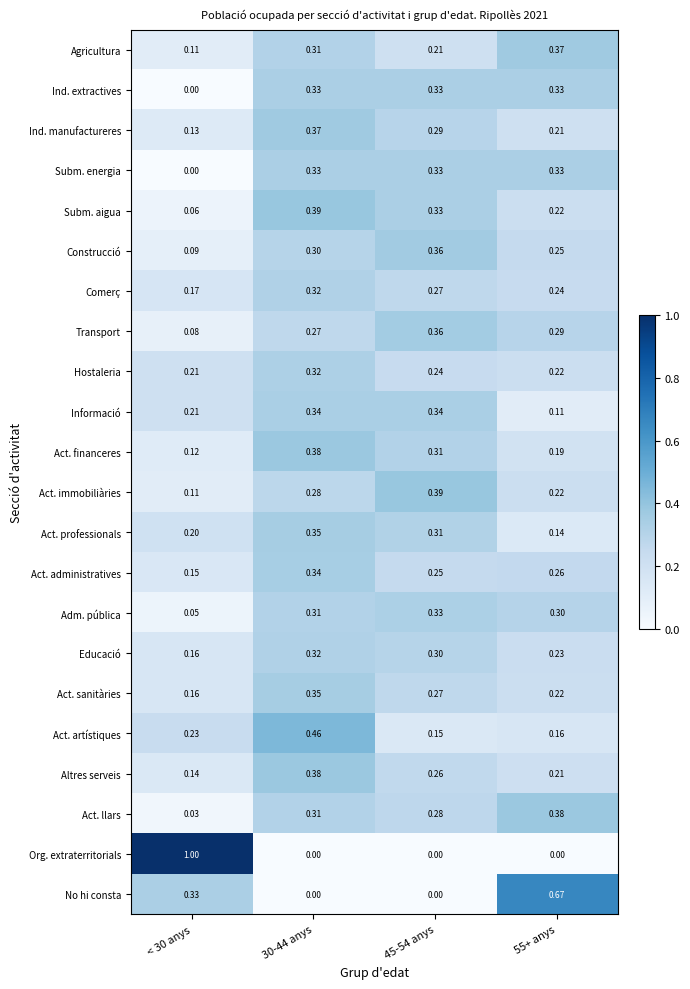

Which series changed the most between < 30 anys and 55+ anys?

Org. extraterritorials